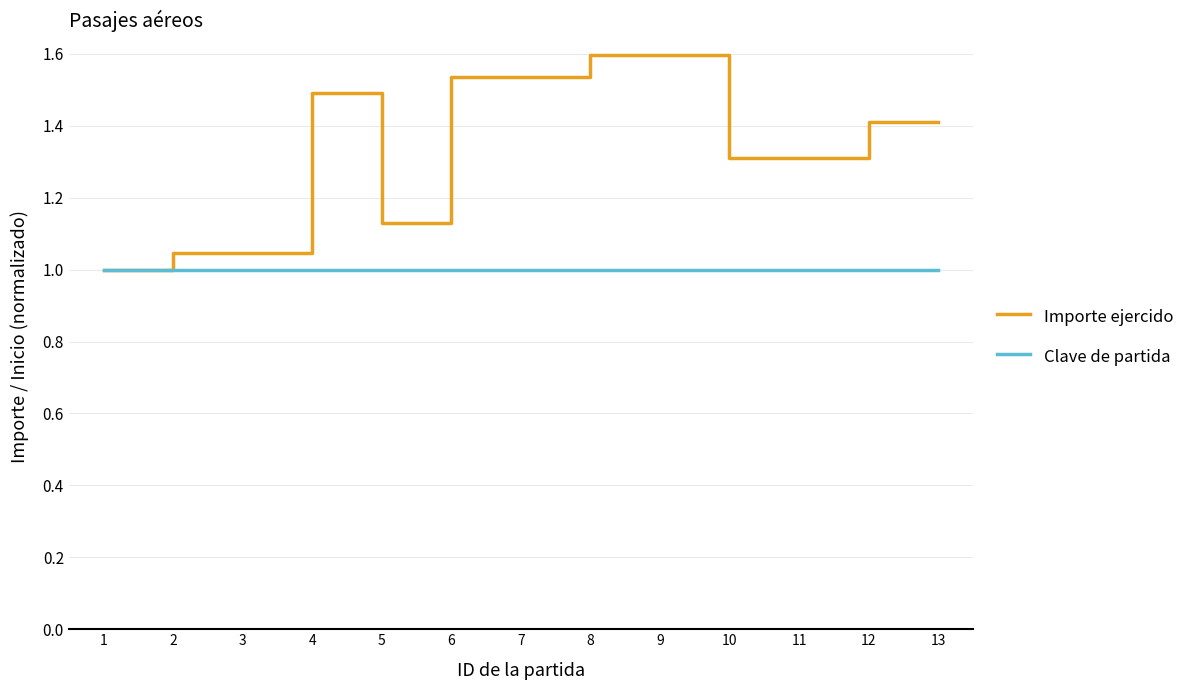

Rank the series by their average value, from lowest to highest.

Clave de partida, Importe ejercido